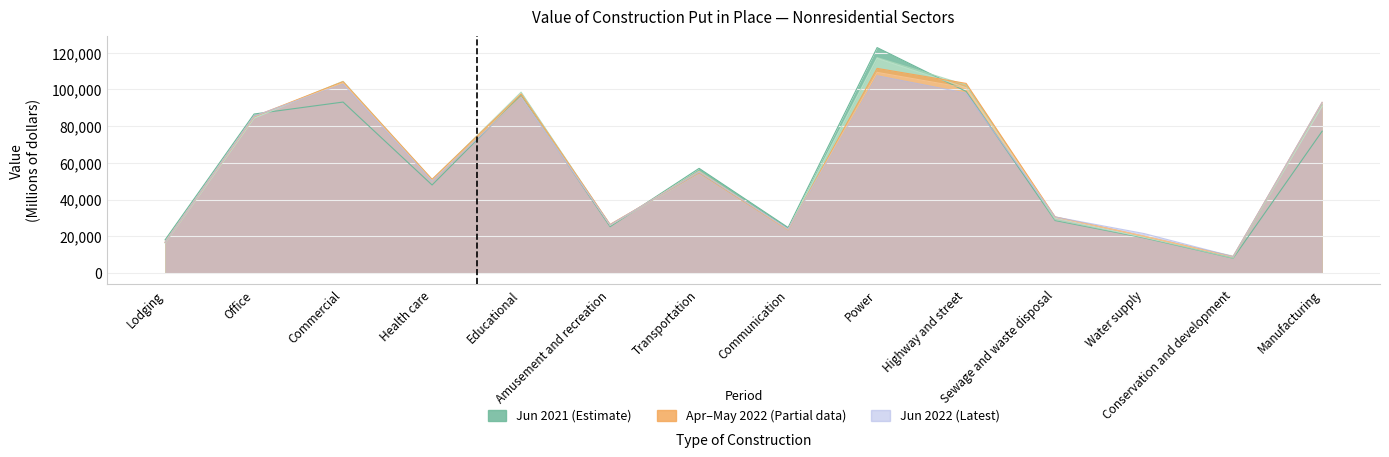

True or false: May 2022 has more than 1 interior local peaks.

True